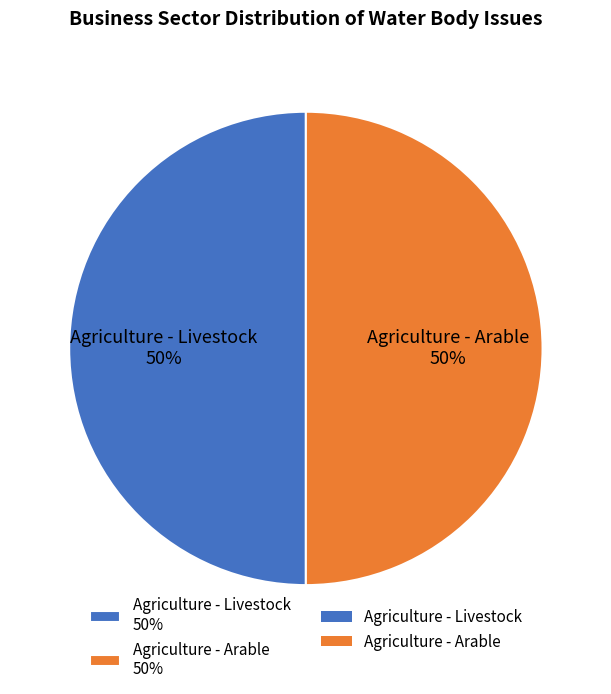

To the nearest percent, what portion does Agriculture - Livestock represent?

50%